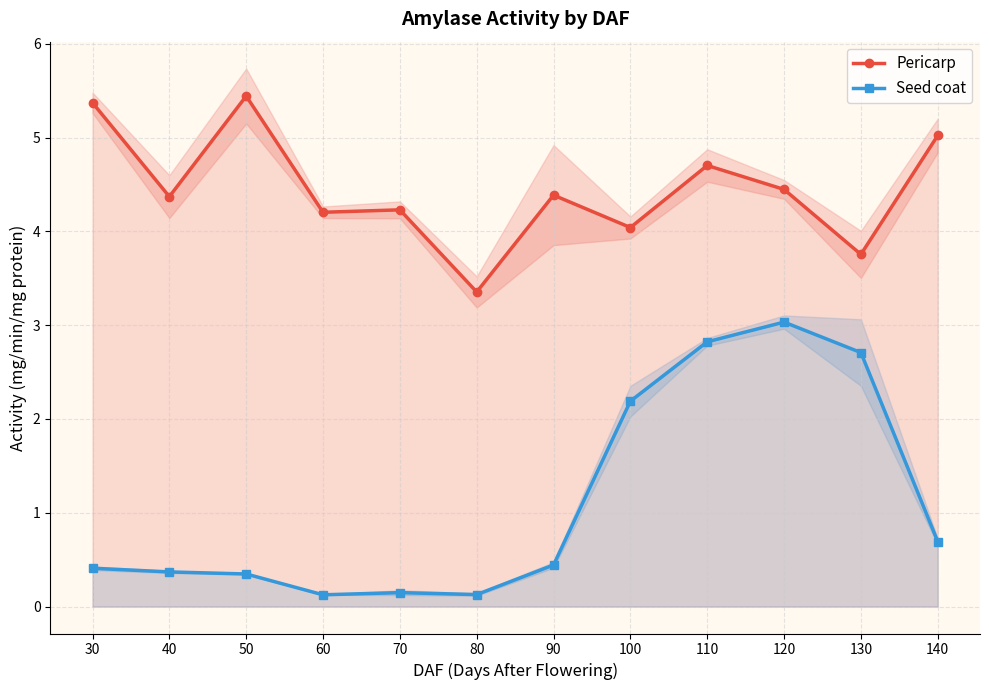

Which series has the widest spread of values?

Seed coat